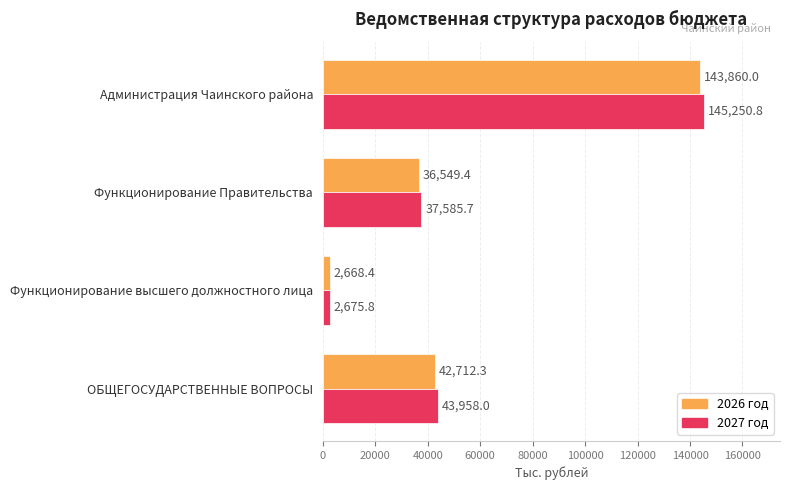

At which category is the sum across all series the highest?

Администрация Чаинского района